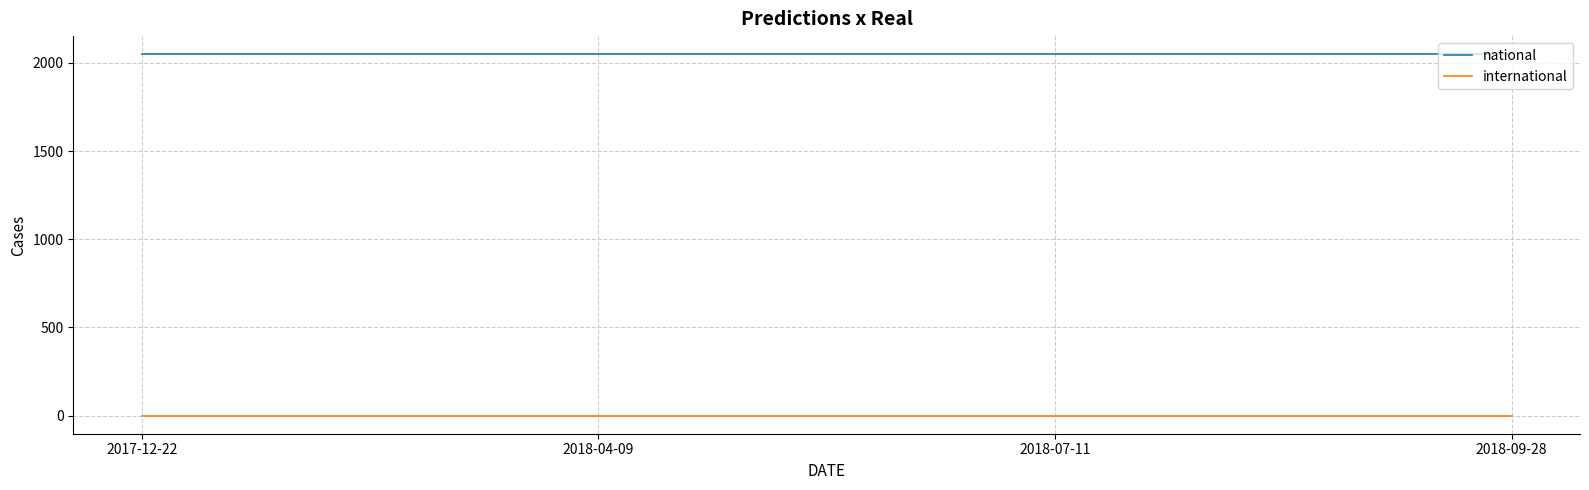

What is the sum of all national values?

8196